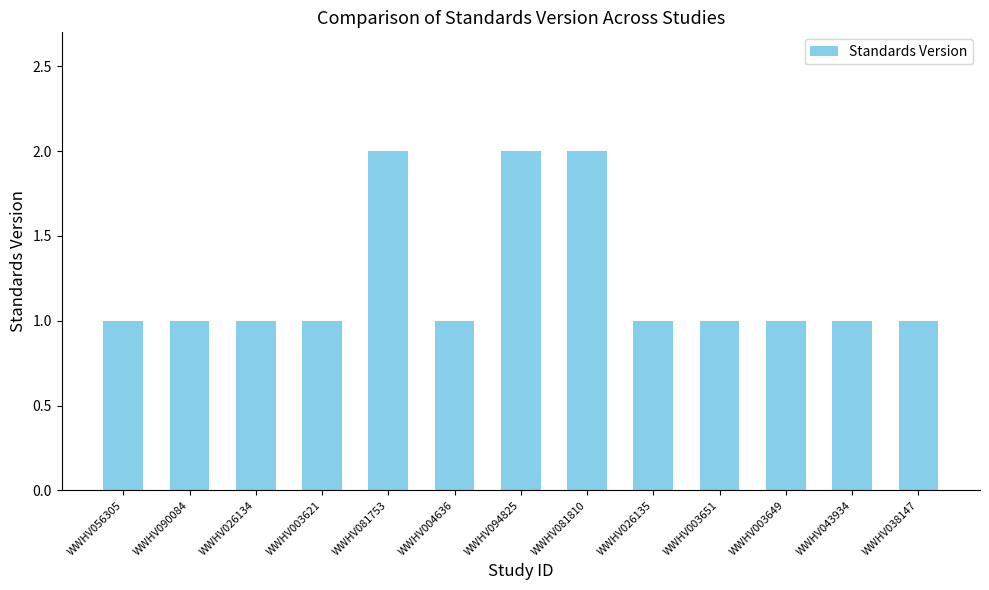

What is the label of the 13th bar from the right?

WWHV056305